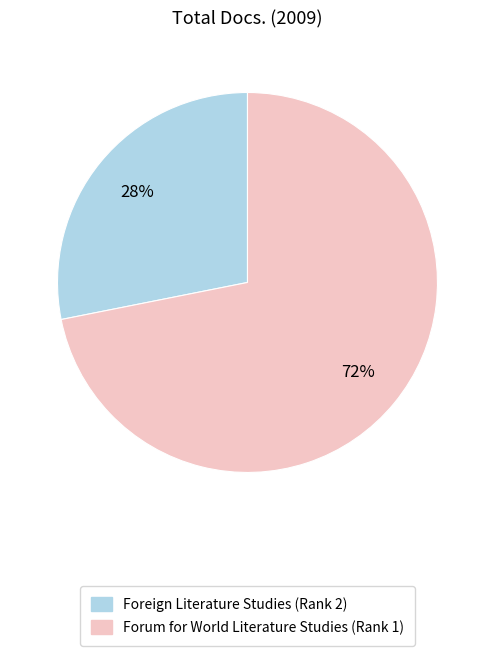

To the nearest percent, what is the difference between the Foreign Literature Studies (Rank 2) and Forum for World Literature Studies (Rank 1) slice percentages?

44%